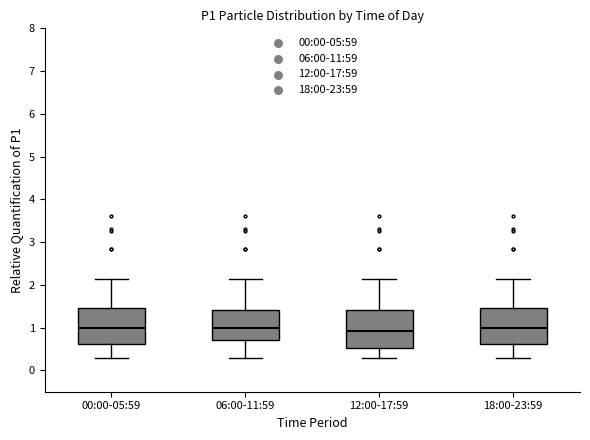

Reading left to right, transcribe this box plot: for each box, give where its median line is, the range the box spans, and where its two whiskers end, as read against the y-axis. The values are not printed on the chart, so give them approximately, as read against the axis.

00:00-05:59: median 1.0, box 0.6 to 1.5, whiskers 0.3 to 2.1
06:00-11:59: median 1.0, box 0.7 to 1.4, whiskers 0.3 to 2.1
12:00-17:59: median 0.9, box 0.5 to 1.4, whiskers 0.3 to 2.1
18:00-23:59: median 1.0, box 0.6 to 1.5, whiskers 0.3 to 2.1